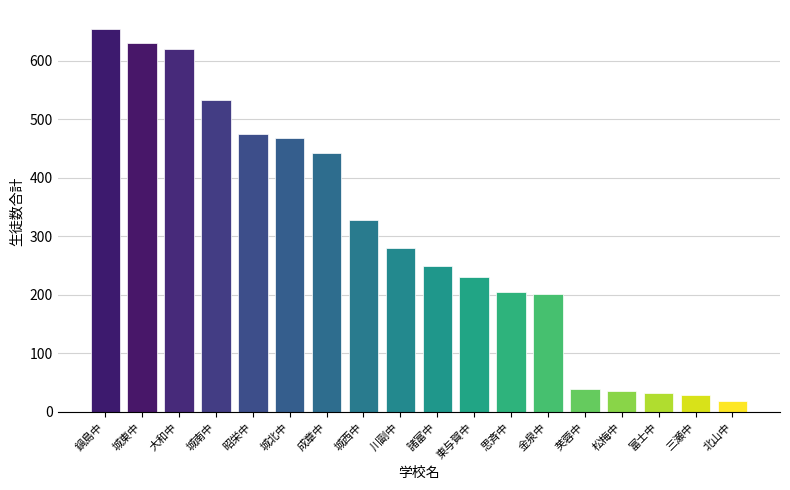

Reading right to left, extract all data points from this chart.

19	28	33	36	39	201	204	231	249	280	328	443	468	474	533	620	631	654